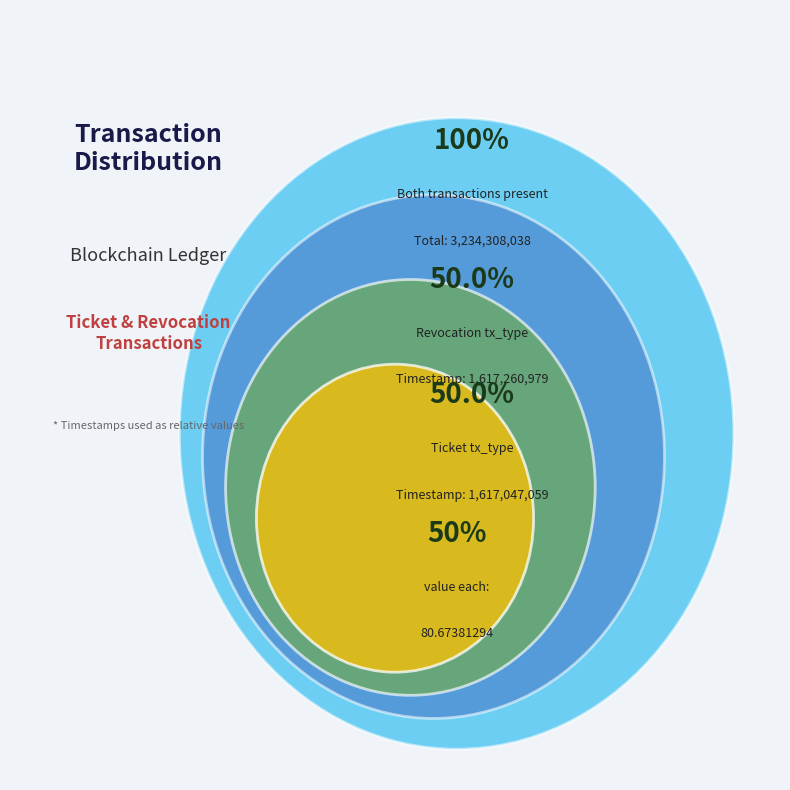

The Revocation slice represents 50% of the pie. True or false?

True